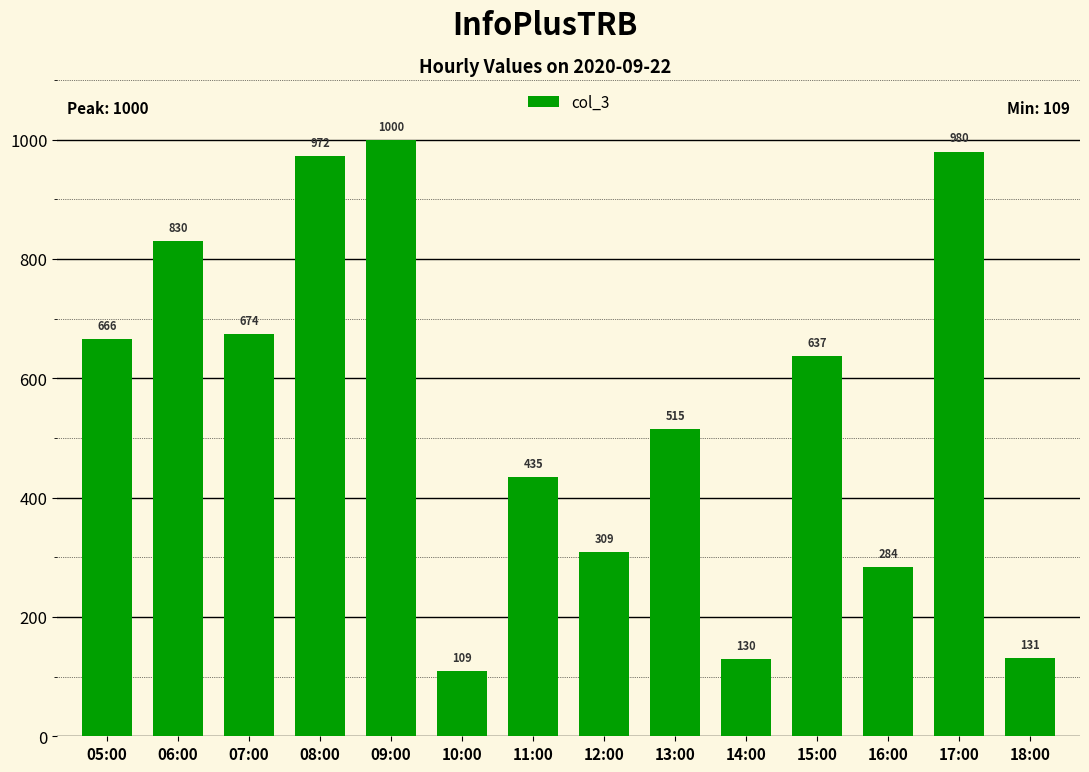

The value at 15:00 is 637. True or false?

True